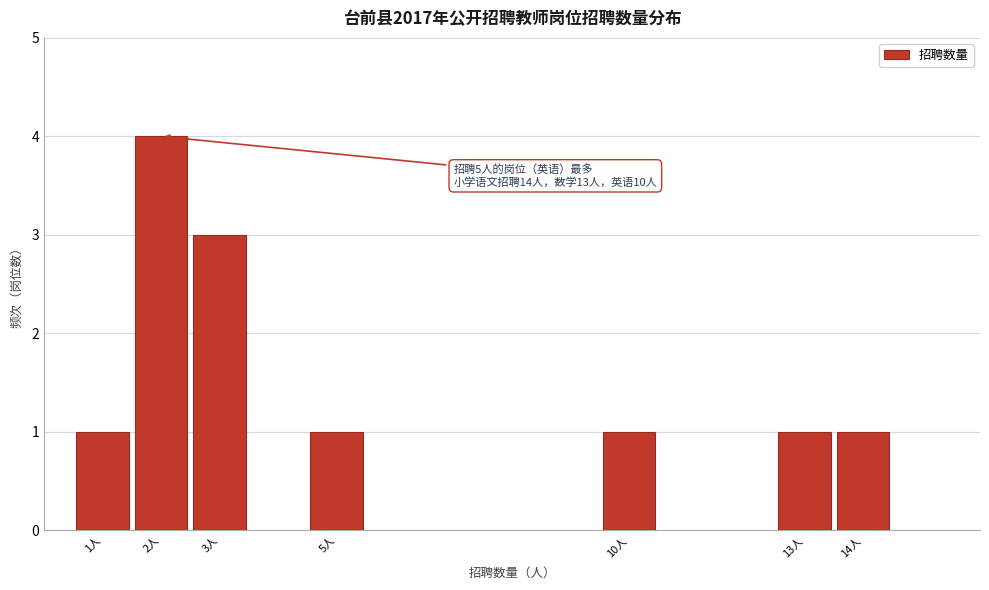

Reading left to right, extract all data points from this chart.

1	4	3	1	1	1	1